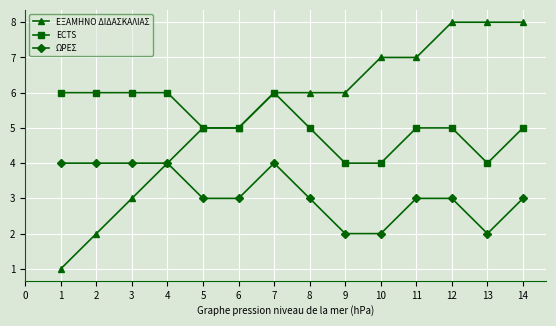

Is the value of ΕΞΑΜΗΝΟ ΔΙΔΑΣΚΑΛΙΑΣ at 2 greater than the value of ECTS at 5?

No